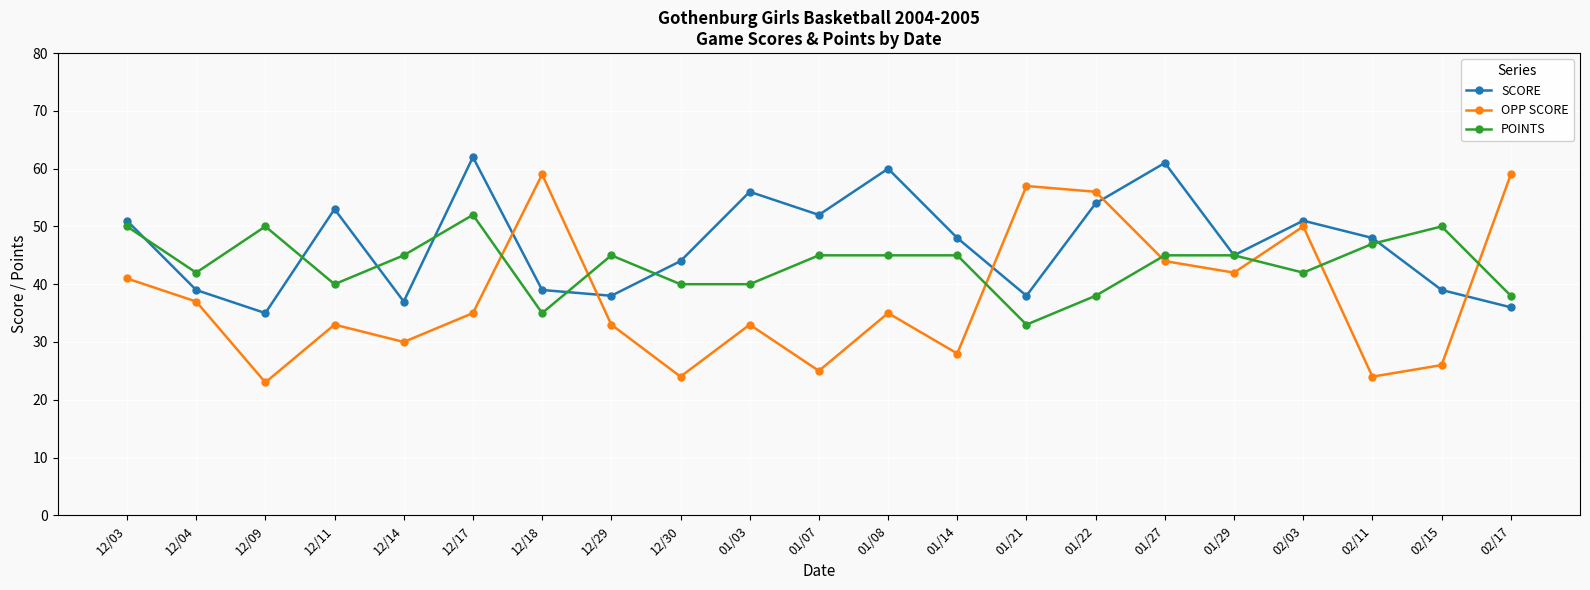

Is the value of SCORE at 12/18 greater than the value of OPP SCORE at 01/14?

Yes